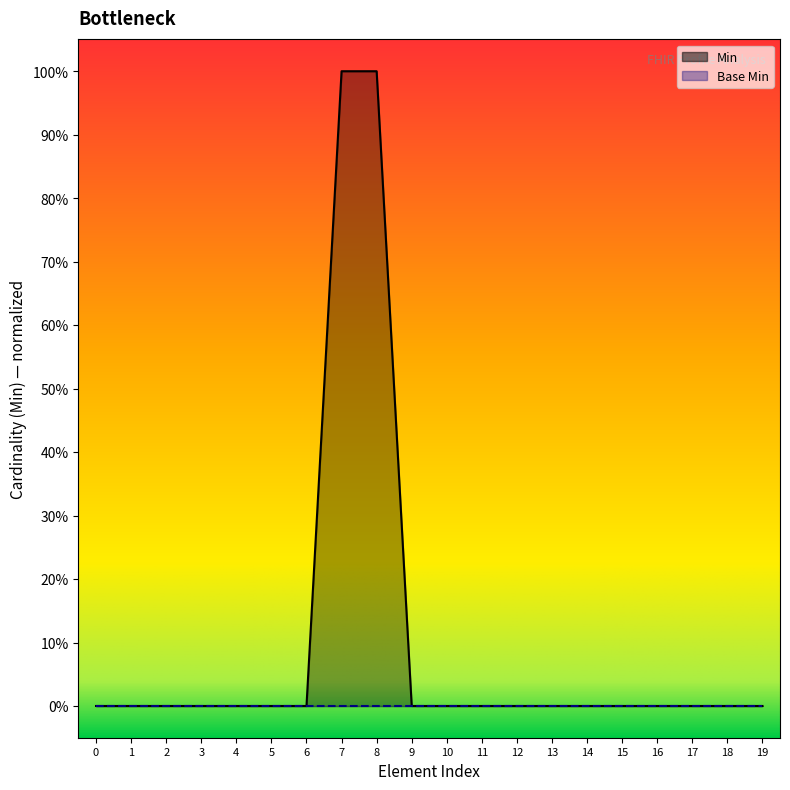

Reading left to right, list all the values displayed in this chart.

0	0	0	0	0	0	0	1	1	0	0	0	0	0	0	0	0	0	0	0